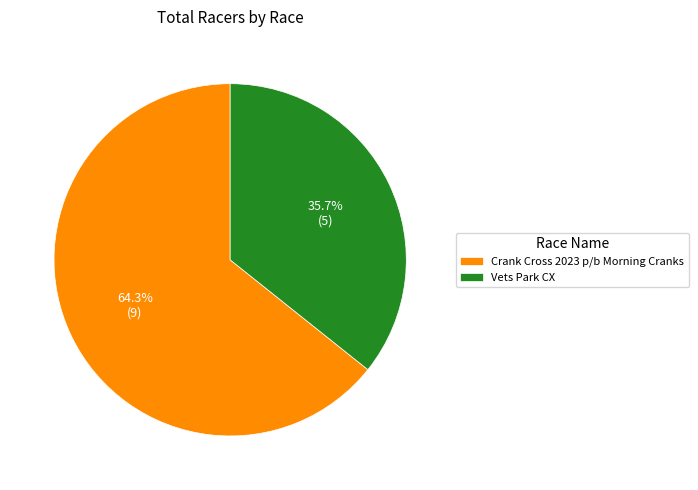

To the nearest percent, what is the average slice percentage?

50%